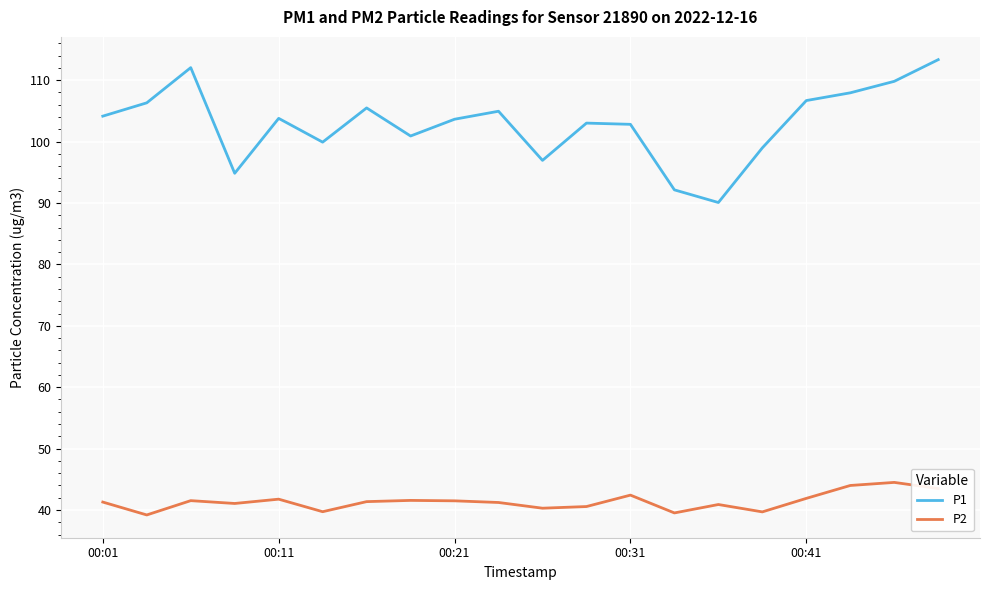

What is the minimum value shown in the chart?

39.2